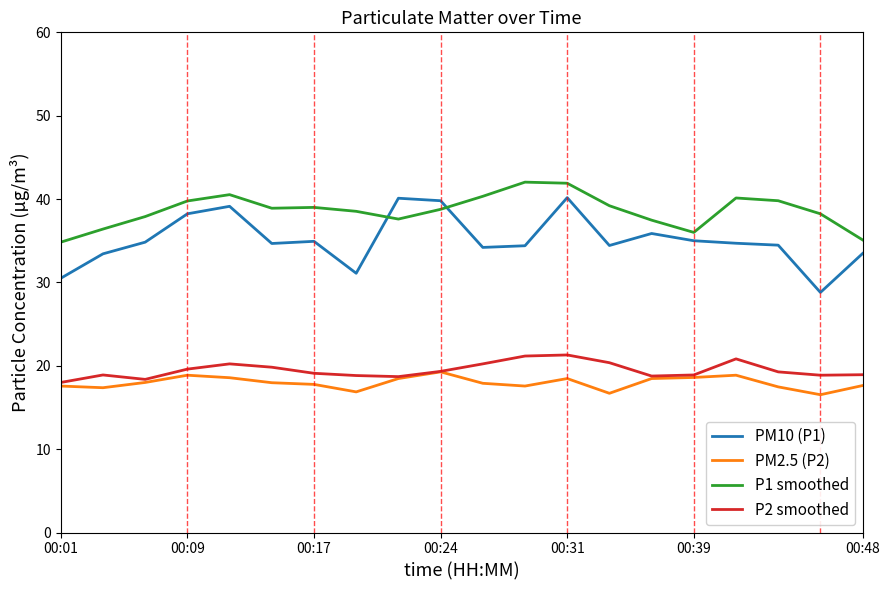

In PM2.5 (P2), how many points are lower than both neighbors (excluding endpoints)?

5